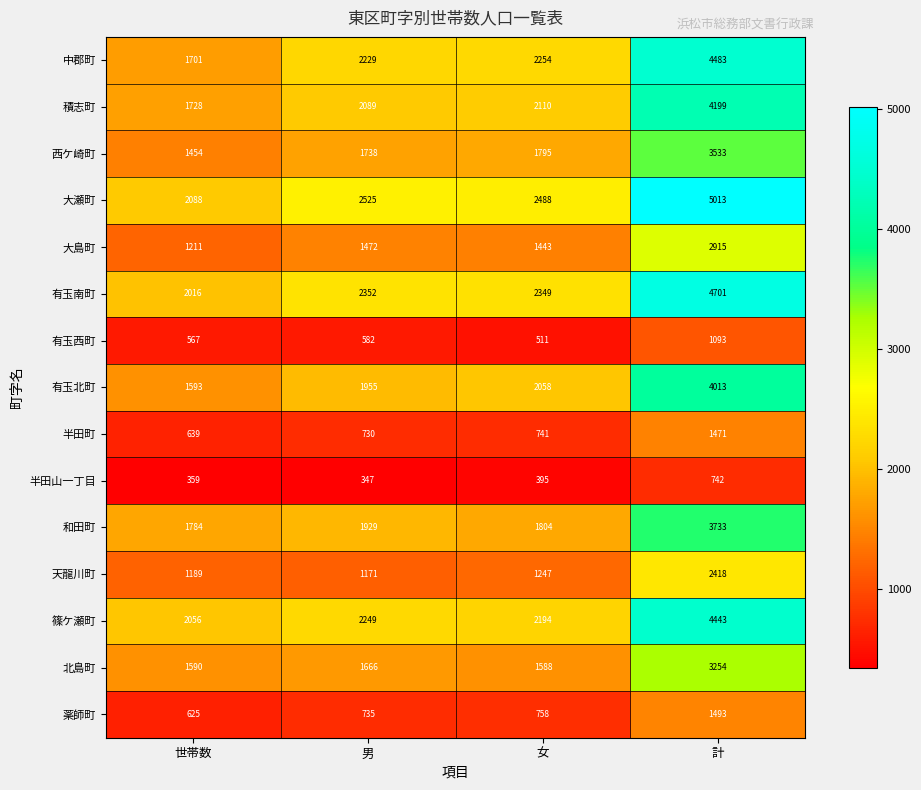

Rank the series by their maximum value, from lowest to highest.

半田山一丁目, 有玉西町, 半田町, 薬師町, 天龍川町, 大島町, 北島町, 西ケ崎町, 和田町, 有玉北町, 積志町, 篠ケ瀬町, 中郡町, 有玉南町, 大瀬町